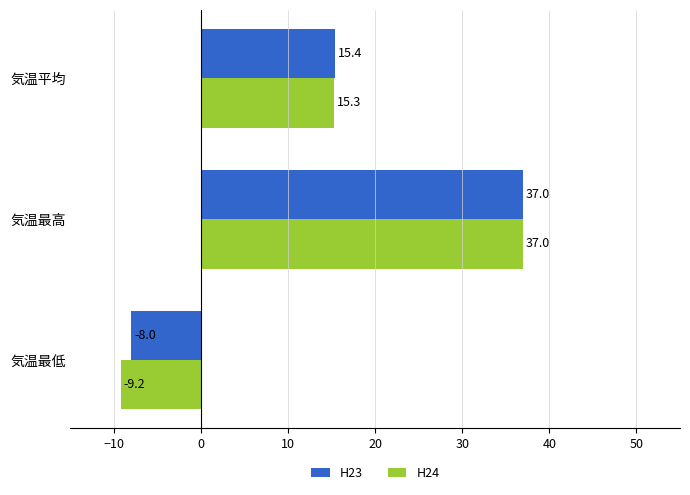

Is it true that H24 equals 19.4 at 気温最高?

False